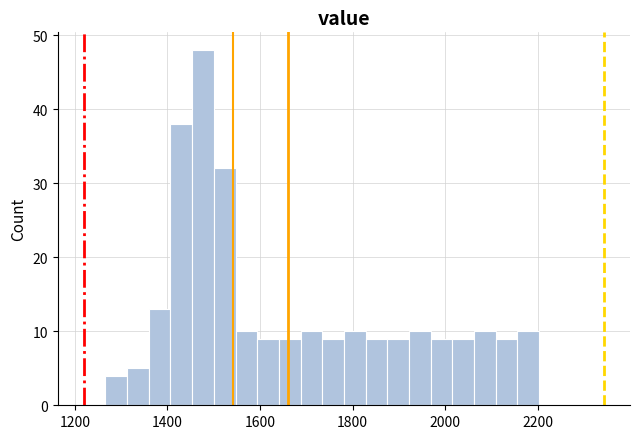

Read against the x-axis, roughly where is the centre of the tallest bar?

1480